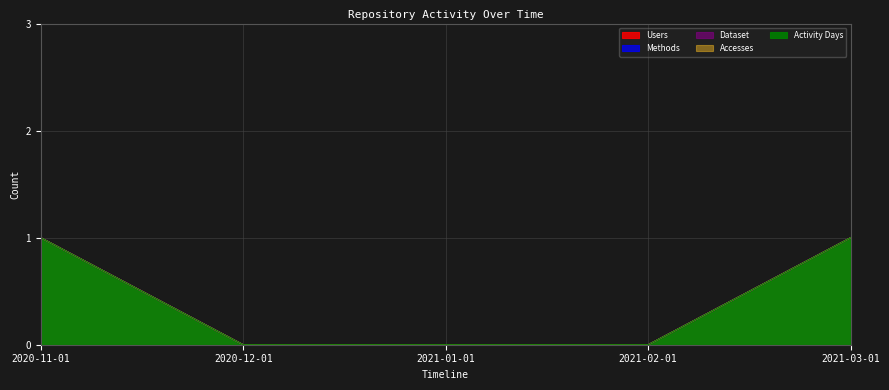

True or false: Accesses and Dataset cross at least once.

False